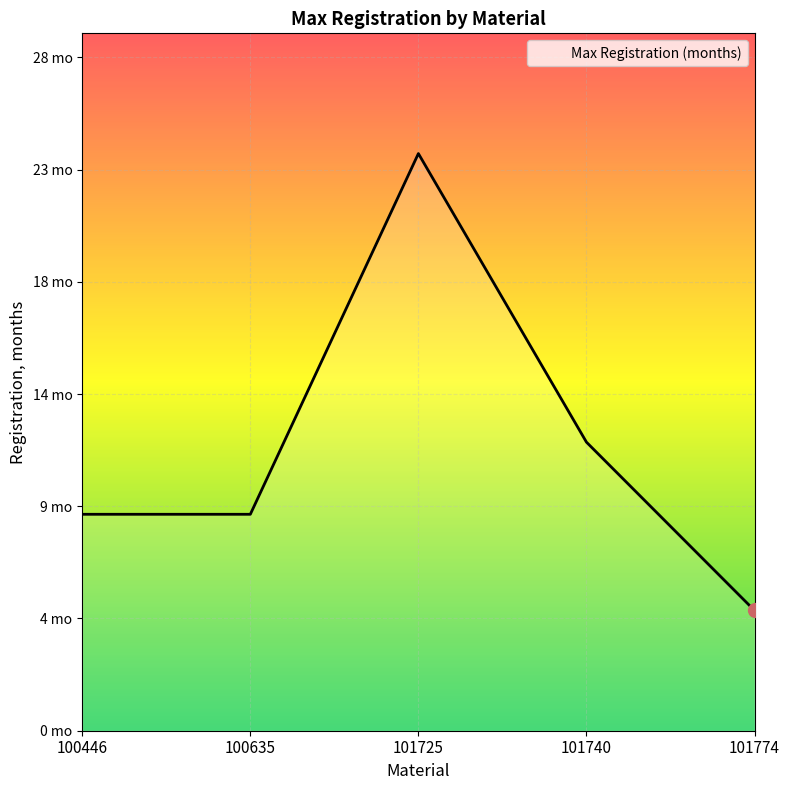

What is the value of the 2nd point from the left?

9